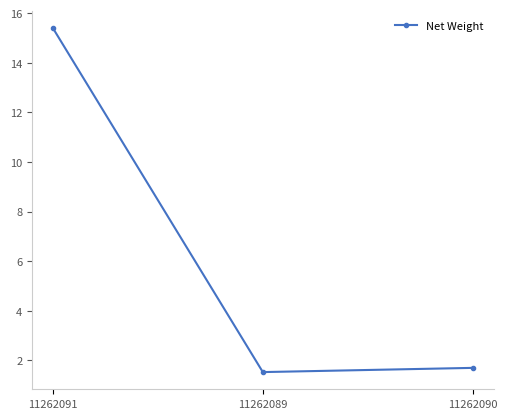

Is this an area chart (filled region under the line)?

No